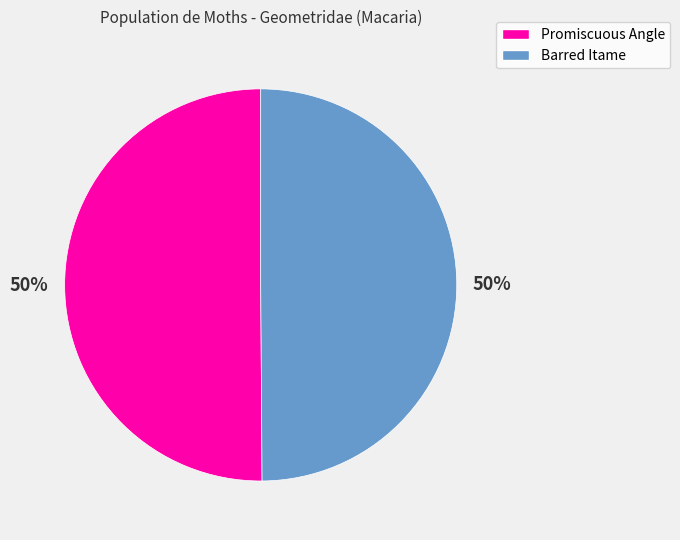

What is the ratio of the value at Promiscuous Angle to the value at Barred Itame?

1.0